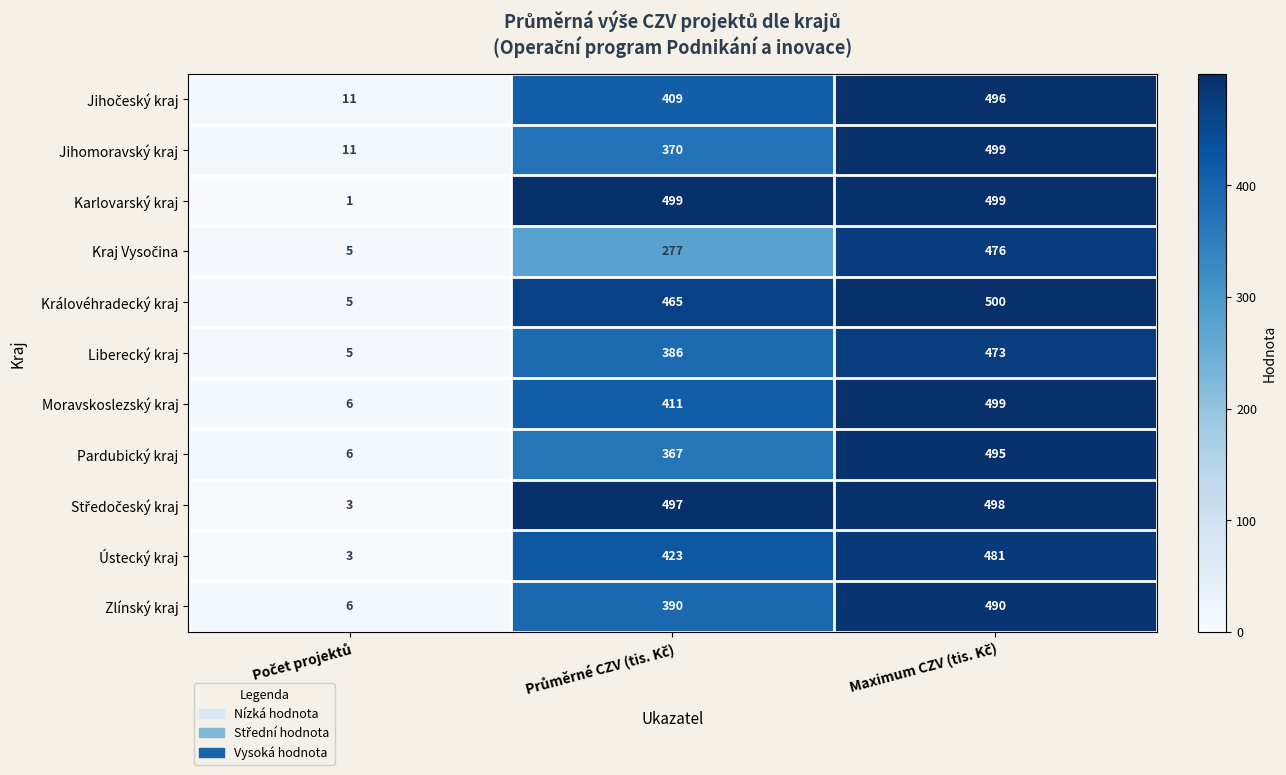

What is the greatest value displayed?

500